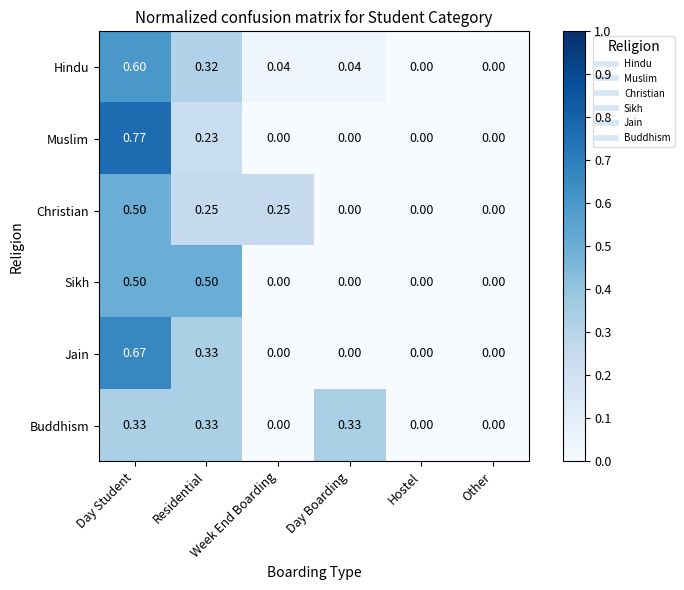

How many data points in Christian are above 0?

3